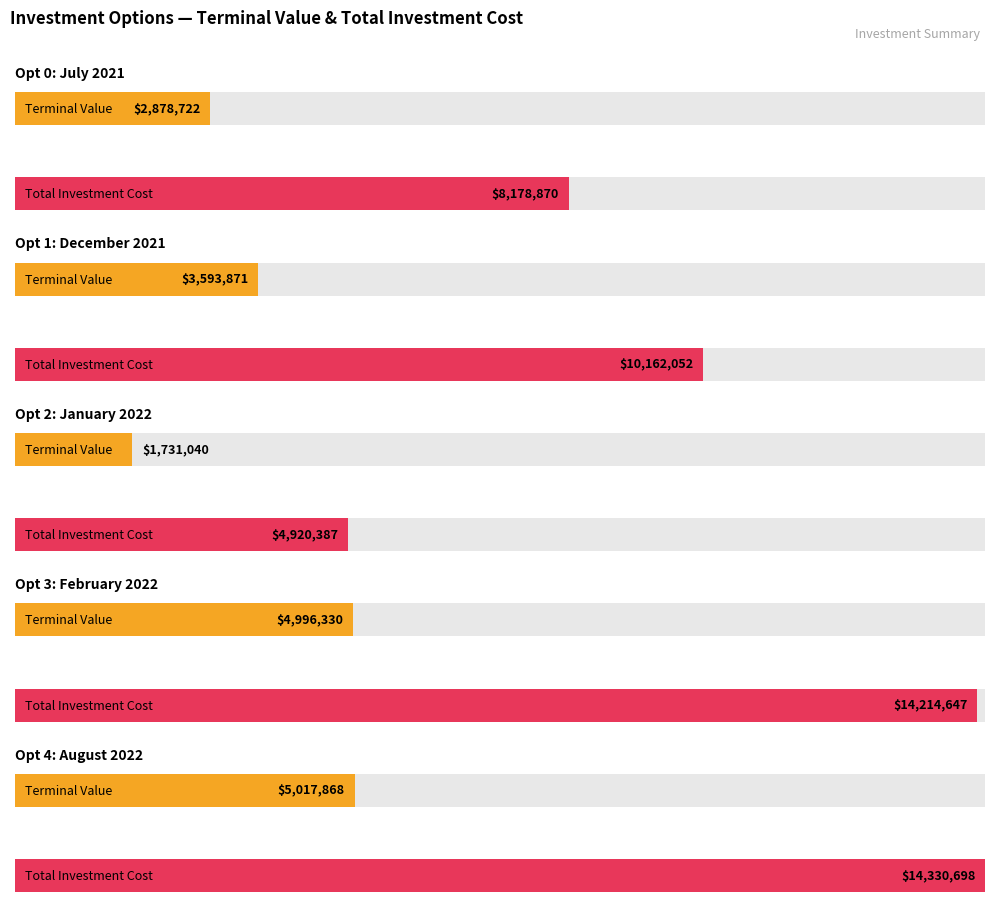

Where is Terminal Value nearest to the value 3374453?

Option 1: December 2021 Forecast